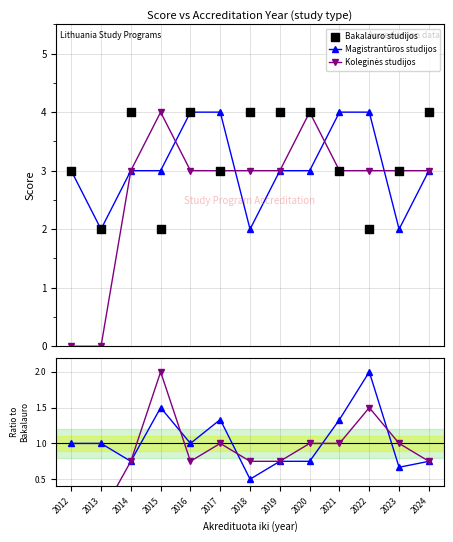

Is the value of Magistrantūros studijos at 2012 greater than the value of Bakalauro studijos at 2015?

No